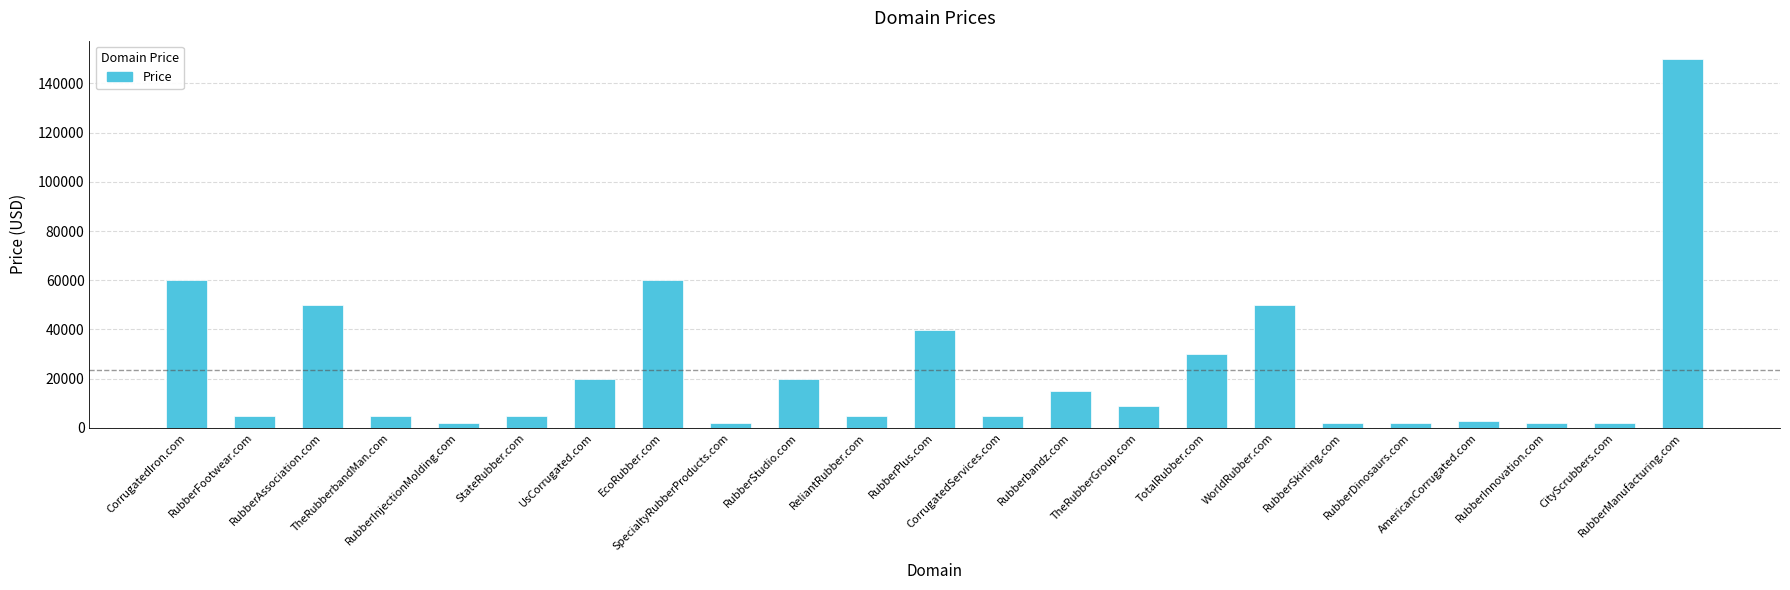

What is the value of the 23rd bar from the left?

149888